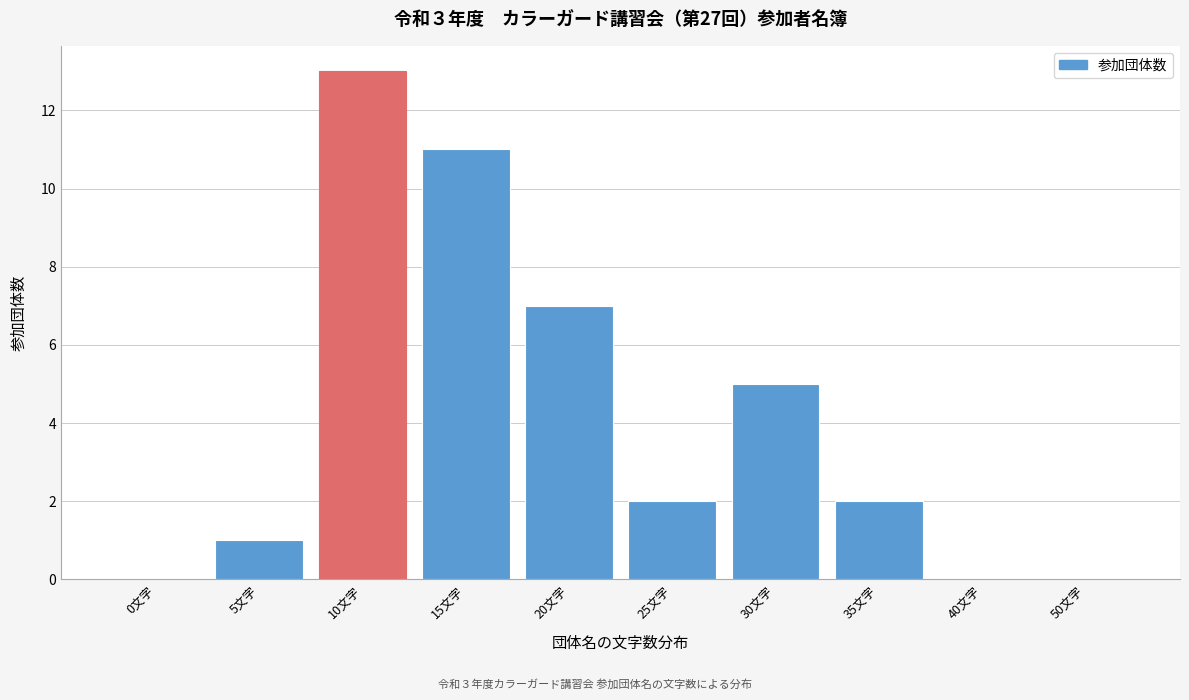

Reading left to right, what are all the values shown in this chart?

0文字=0	5文字=1	10文字=13	15文字=11	20文字=7	25文字=2	30文字=5	35文字=2	40文字=0	50文字=0